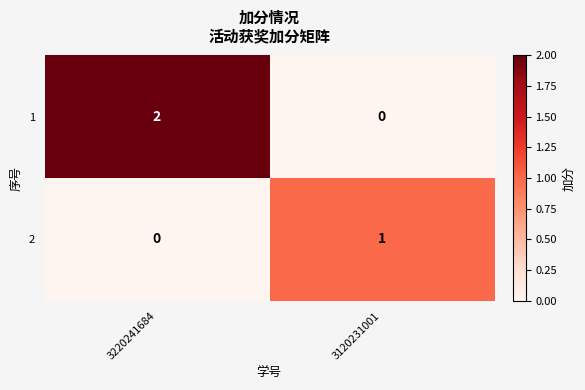

Reading left to right, list all the values displayed in this chart.

1: 3220241684=2	3120231001=0
2: 3220241684=0	3120231001=1